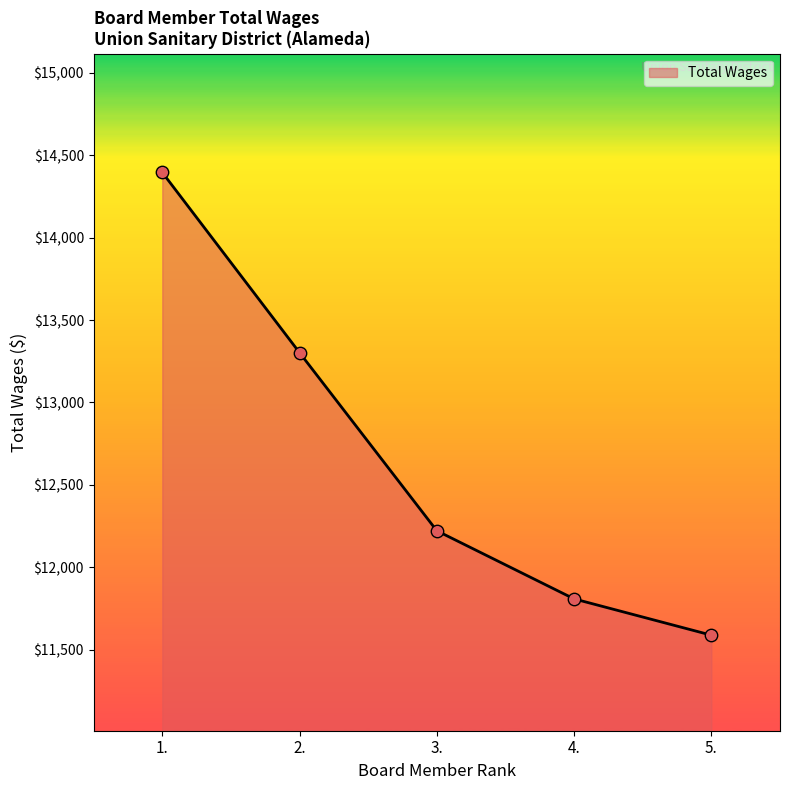

What is the change in value from 2. to 5.?

-1713